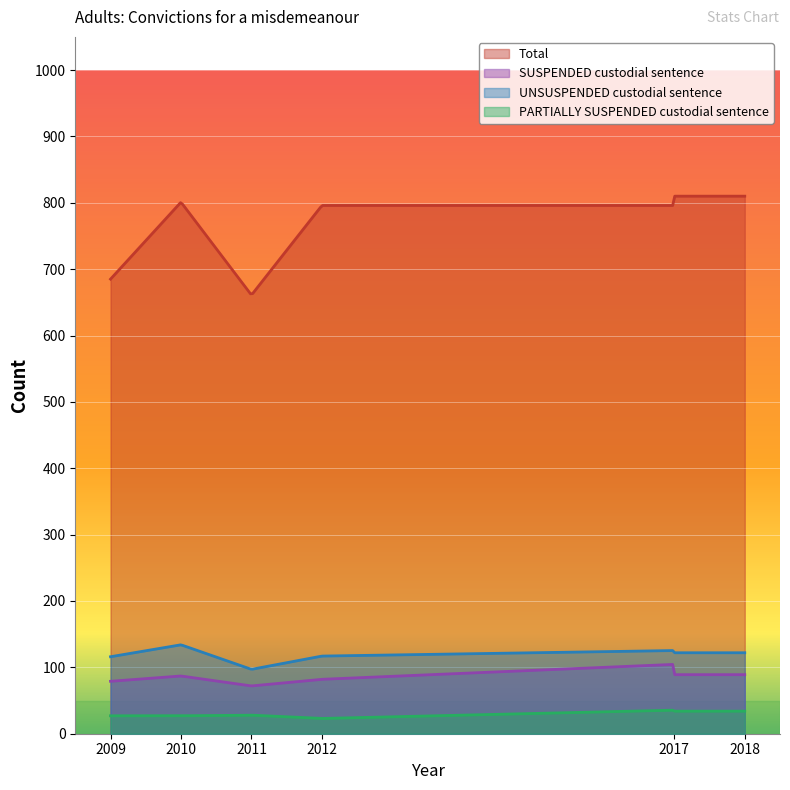

What is the label of the 2nd point from the left?

2010